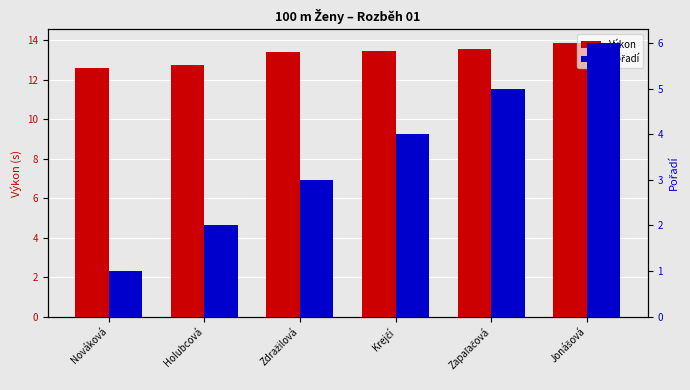

What is the total value across all series at Zdražilová?

16.4